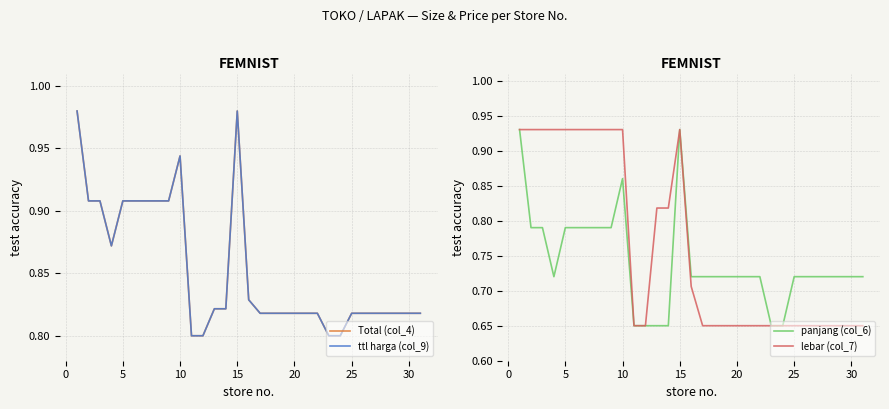

What is the approximate value of panjang (col_6) at 5?

0.8